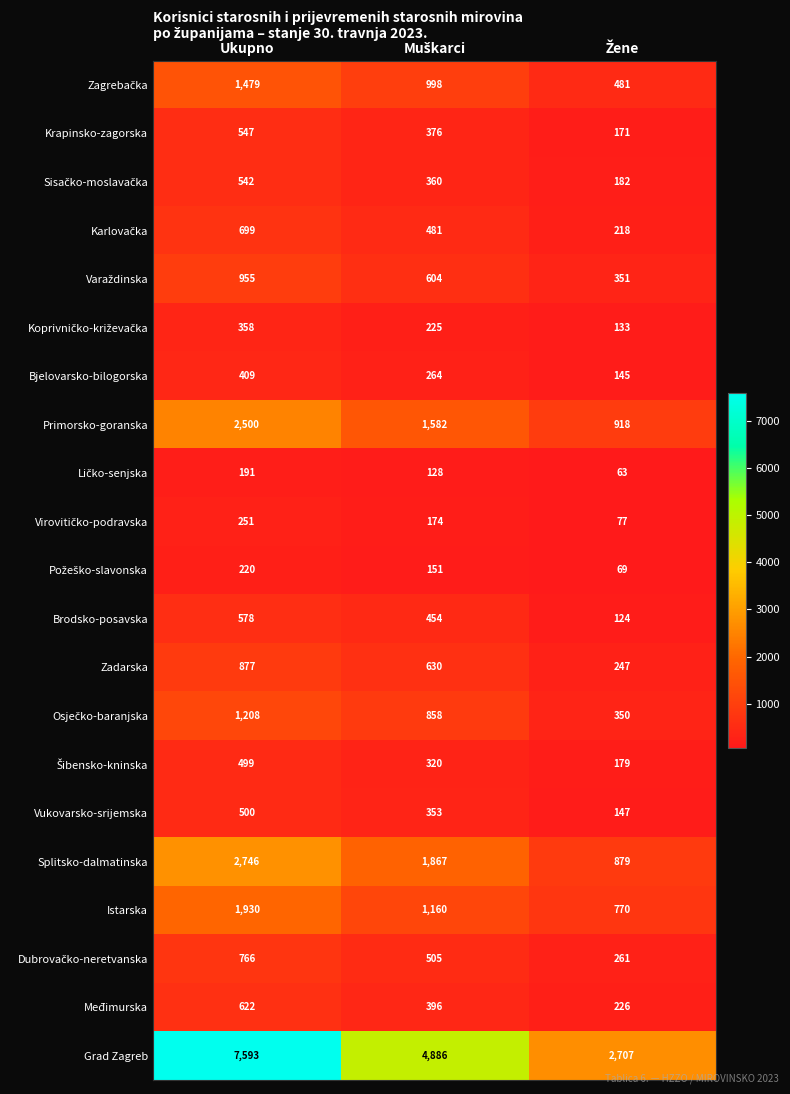

What is the sum of all Vukovarsko-srijemska values?

1000